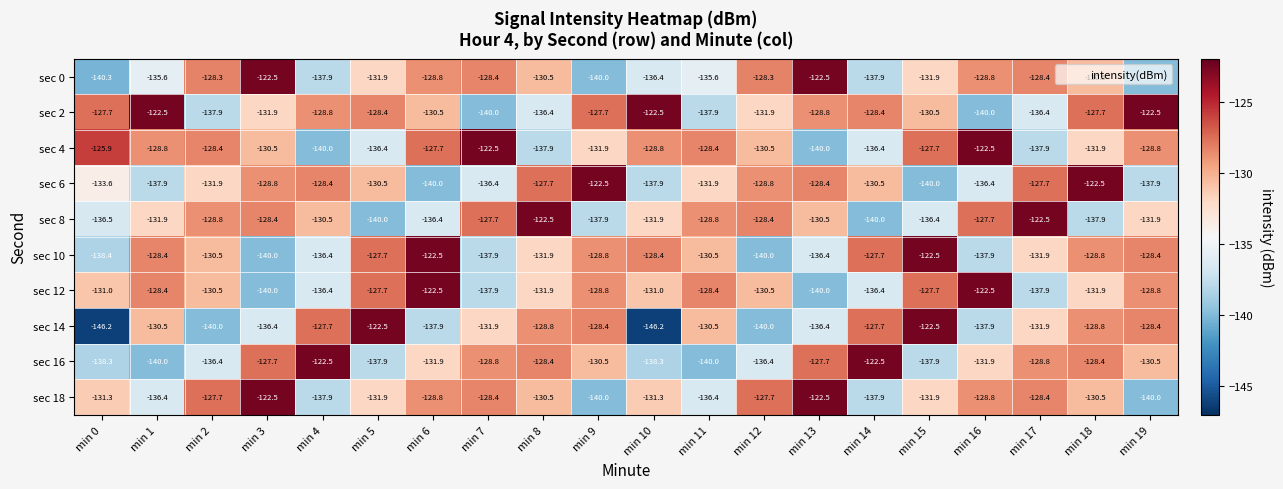

Rank the series at min 0 from lowest to highest value.

sec 14, sec 0, sec 10, sec 16, sec 8, sec 6, sec 18, sec 12, sec 2, sec 4